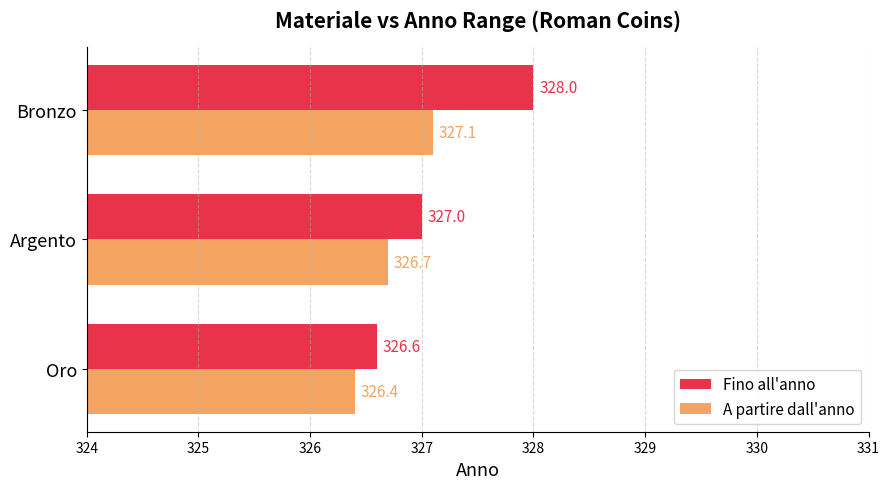

How many data points in Fino all'anno are less than 327?

1